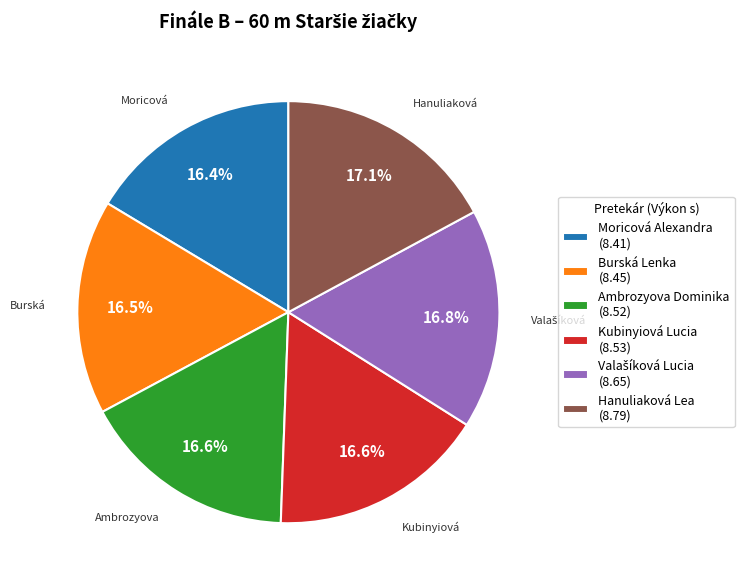

Is there a majority slice in this chart?

No